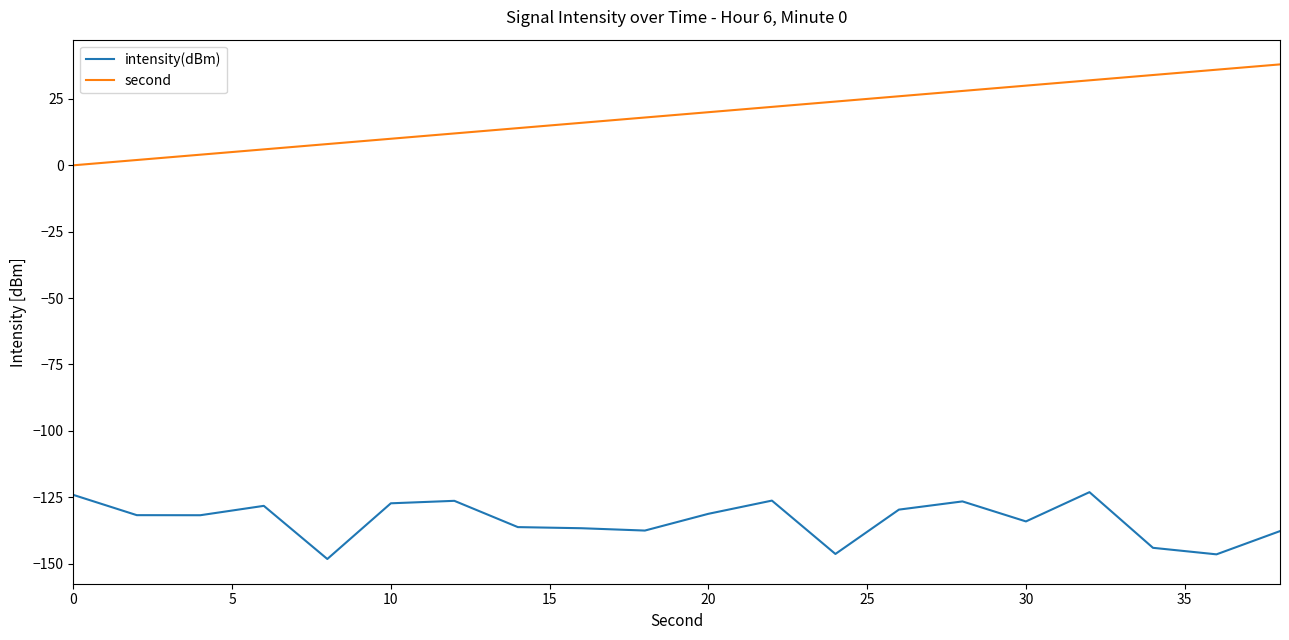

Which series has the largest total across all categories?

second